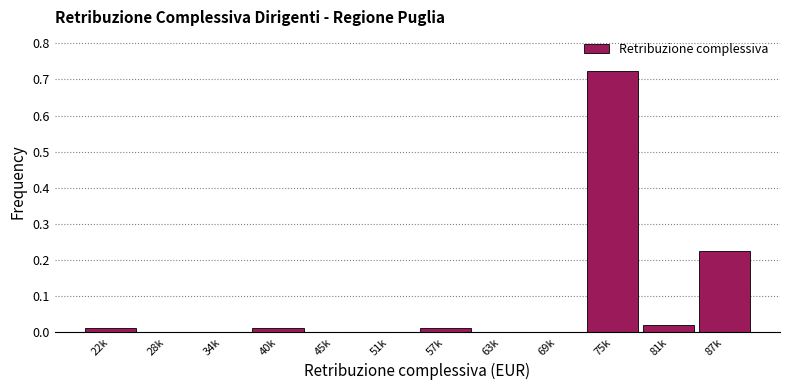

The chart shows a value of 0.0 at 81k. True or false?

True